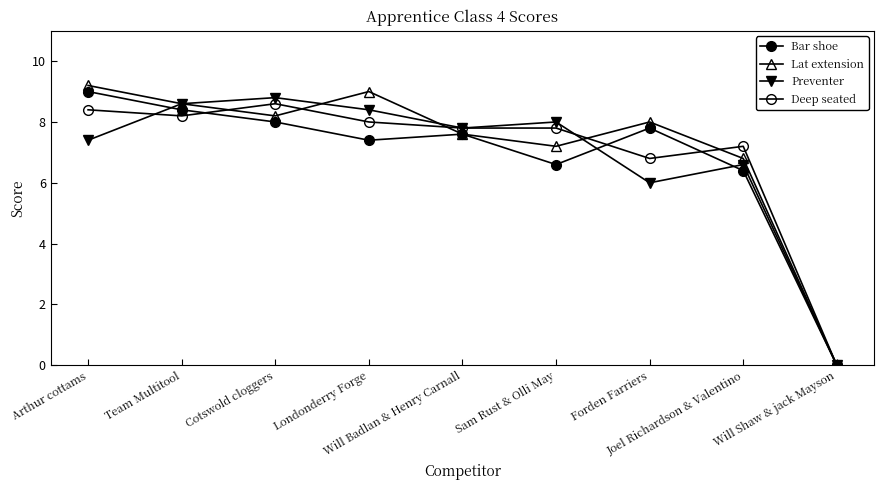

List the labels in order of Lat extension value, largest first.

Arthur cottams, Londonderry Forge, Team Multitool, Cotswold cloggers, Forden Farriers, Will Badlan & Henry Carnall, Sam Rust & Olli May, Joel Richardson & Valentino, Will Shaw & jack Mayson